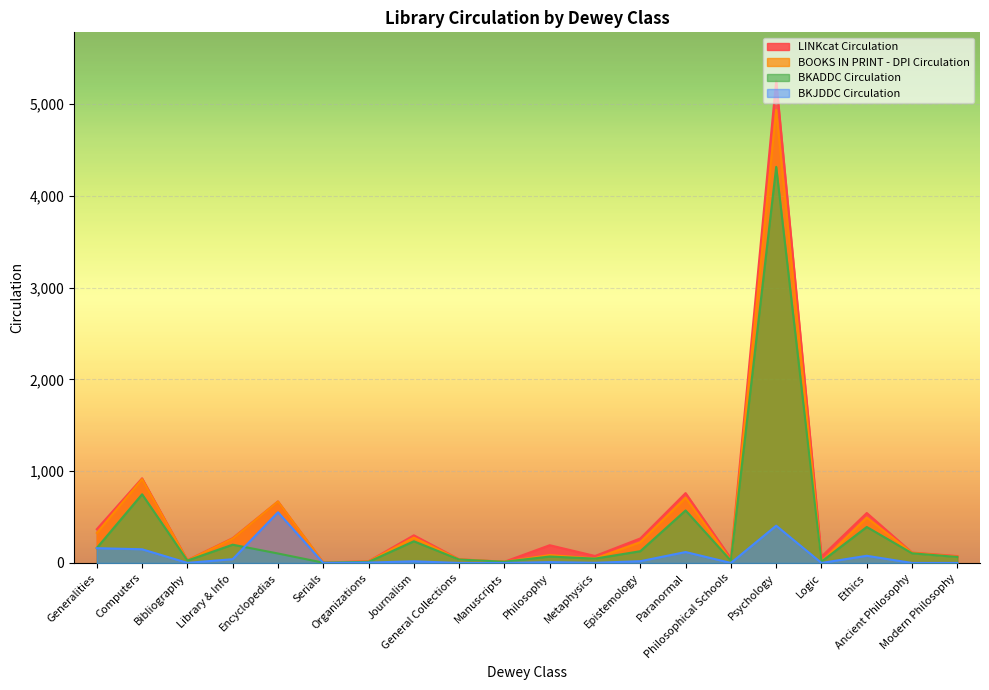

Is it true that BOOKS IN PRINT - DPI Circulation equals 265 at Library & Info?

True